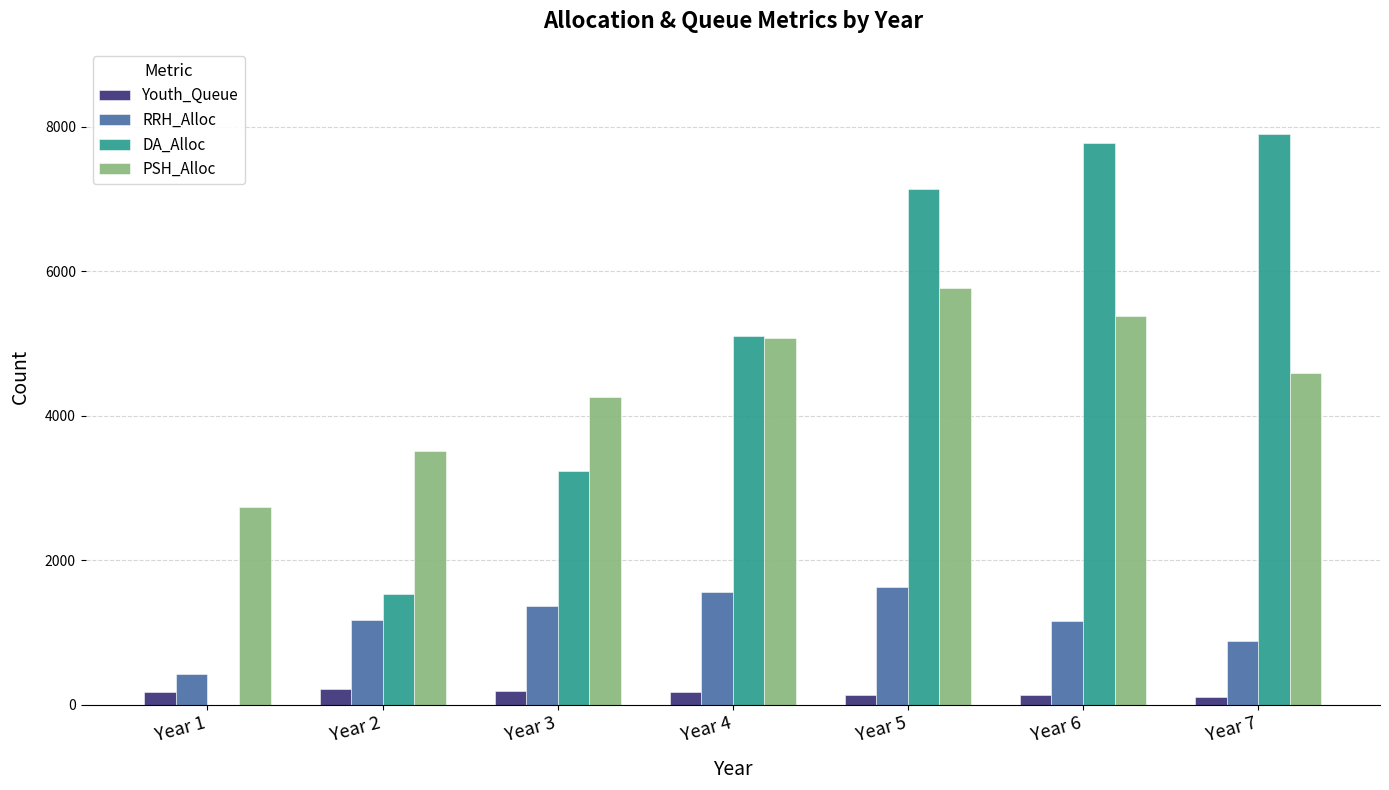

Are the bars grouped side by side (vs. stacked)?

Yes